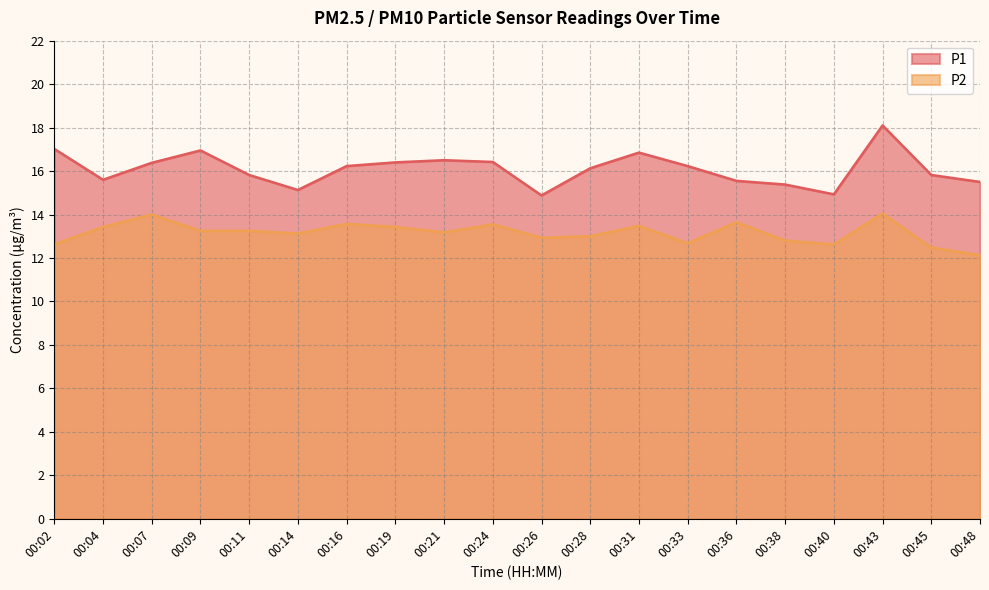

Which category has the highest value in the P2 series?

00:43